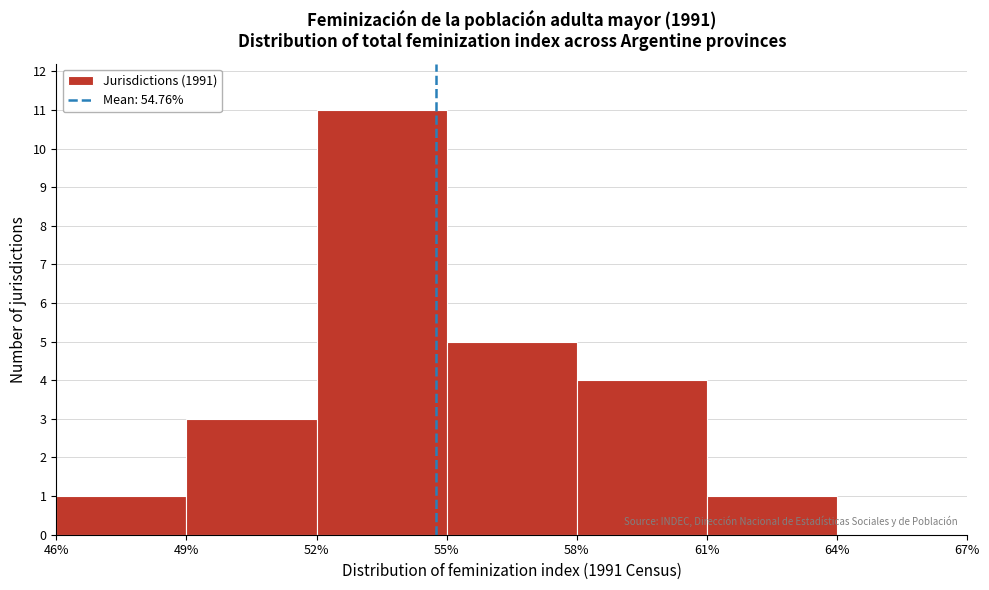

Which range on the x-axis has the tallest bar?

52% to 55%